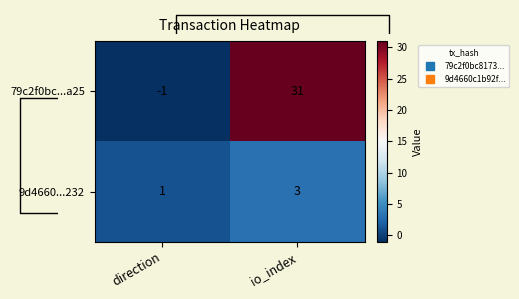

At which label does 9d4660...232 reach its peak?

io_index